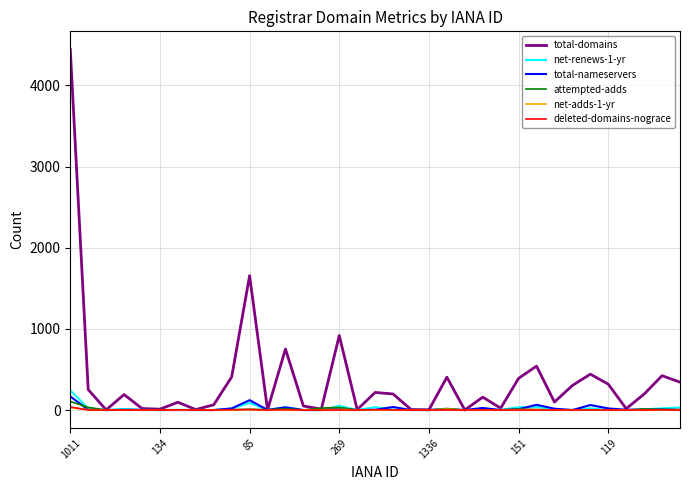

What is the greatest value displayed?

4443